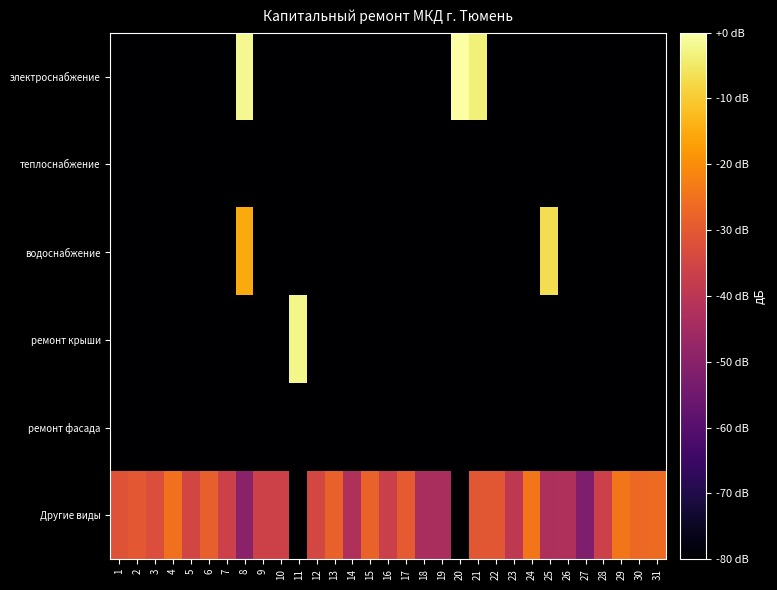

Reading left to right, extract all data points from this chart.

электроснабжение: 1=-194.0	2=-194.0	3=-194.0	4=-194.0	5=-194.0	6=-194.0	7=-194.0	8=-1.7	9=-194.0	10=-194.0	11=-194.0	12=-194.0	13=-194.0	14=-194.0	15=-194.0	16=-194.0	17=-194.0	18=-194.0	19=-194.0	20=0.0	21=-3.6	22=-194.0	23=-194.0	24=-194.0	25=-194.0	26=-194.0	27=-194.0	28=-194.0	29=-194.0	30=-194.0	31=-194.0
теплоснабжение: 1=-194.0	2=-194.0	3=-194.0	4=-194.0	5=-194.0	6=-194.0	7=-194.0	8=-194.0	9=-194.0	10=-194.0	11=-194.0	12=-194.0	13=-194.0	14=-194.0	15=-194.0	16=-194.0	17=-194.0	18=-194.0	19=-194.0	20=-194.0	21=-194.0	22=-194.0	23=-194.0	24=-194.0	25=-194.0	26=-194.0	27=-194.0	28=-194.0	29=-194.0	30=-194.0	31=-194.0
водоснабжение: 1=-194.0	2=-194.0	3=-194.0	4=-194.0	5=-194.0	6=-194.0	7=-194.0	8=-15.2	9=-194.0	10=-194.0	11=-194.0	12=-194.0	13=-194.0	14=-194.0	15=-194.0	16=-194.0	17=-194.0	18=-194.0	19=-194.0	20=-194.0	21=-194.0	22=-194.0	23=-194.0	24=-194.0	25=-6.6	26=-194.0	27=-194.0	28=-194.0	29=-194.0	30=-194.0	31=-194.0
ремонт крыши: 1=-194.0	2=-194.0	3=-194.0	4=-194.0	5=-194.0	6=-194.0	7=-194.0	8=-194.0	9=-194.0	10=-194.0	11=-2.4	12=-194.0	13=-194.0	14=-194.0	15=-194.0	16=-194.0	17=-194.0	18=-194.0	19=-194.0	20=-194.0	21=-194.0	22=-194.0	23=-194.0	24=-194.0	25=-194.0	26=-194.0	27=-194.0	28=-194.0	29=-194.0	30=-194.0	31=-194.0
ремонт фасада: 1=-194.0	2=-194.0	3=-194.0	4=-194.0	5=-194.0	6=-194.0	7=-194.0	8=-194.0	9=-194.0	10=-194.0	11=-194.0	12=-194.0	13=-194.0	14=-194.0	15=-194.0	16=-194.0	17=-194.0	18=-194.0	19=-194.0	20=-194.0	21=-194.0	22=-194.0	23=-194.0	24=-194.0	25=-194.0	26=-194.0	27=-194.0	28=-194.0	29=-194.0	30=-194.0	31=-194.0
Другие виды: 1=-31.3	2=-30.1	3=-32.6	4=-25.2	5=-34.9	6=-28.5	7=-36.4	8=-49.7	9=-36.1	10=-36.1	11=-194.0	12=-34.7	13=-28.4	14=-42.4	15=-27.9	16=-36.6	17=-29.8	18=-43.5	19=-43.5	20=-194.0	21=-30.5	22=-30.4	23=-39.1	24=-24.3	25=-43.0	26=-42.6	27=-52.1	28=-36.5	29=-24.3	30=-26.6	31=-26.4